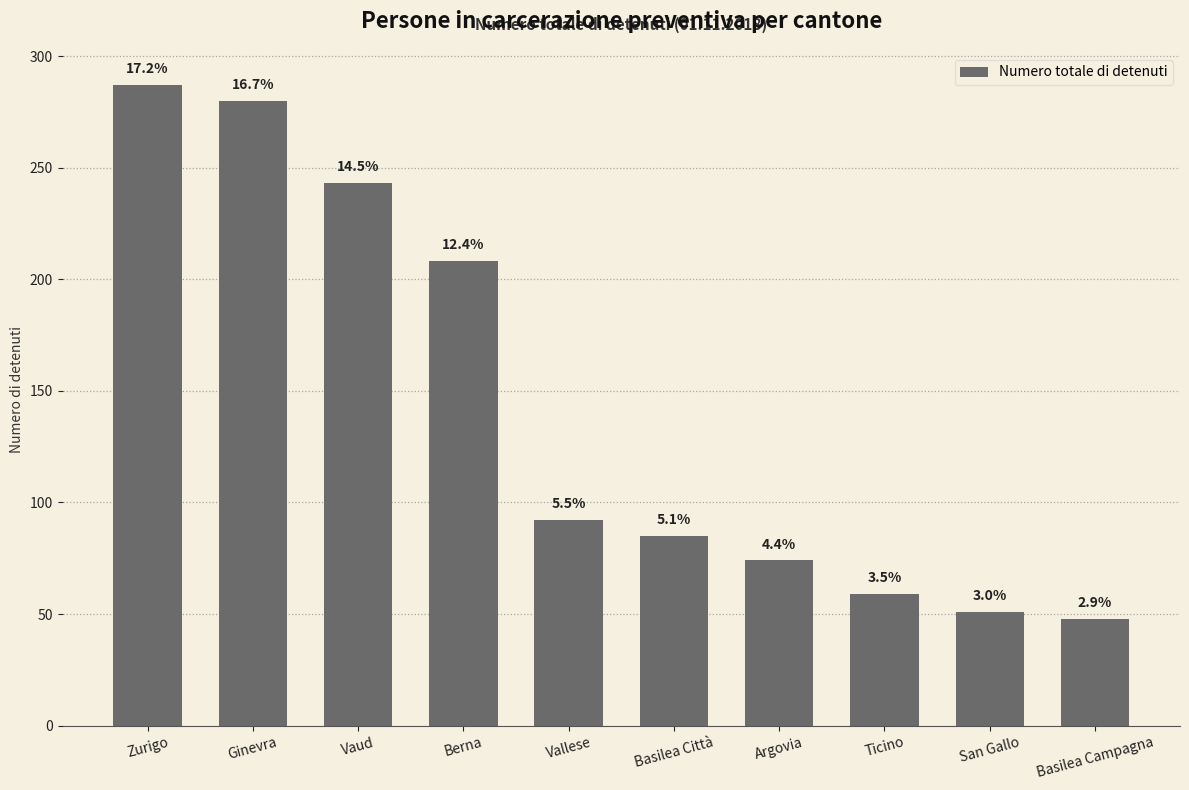

What is the maximum value shown in the chart?

287